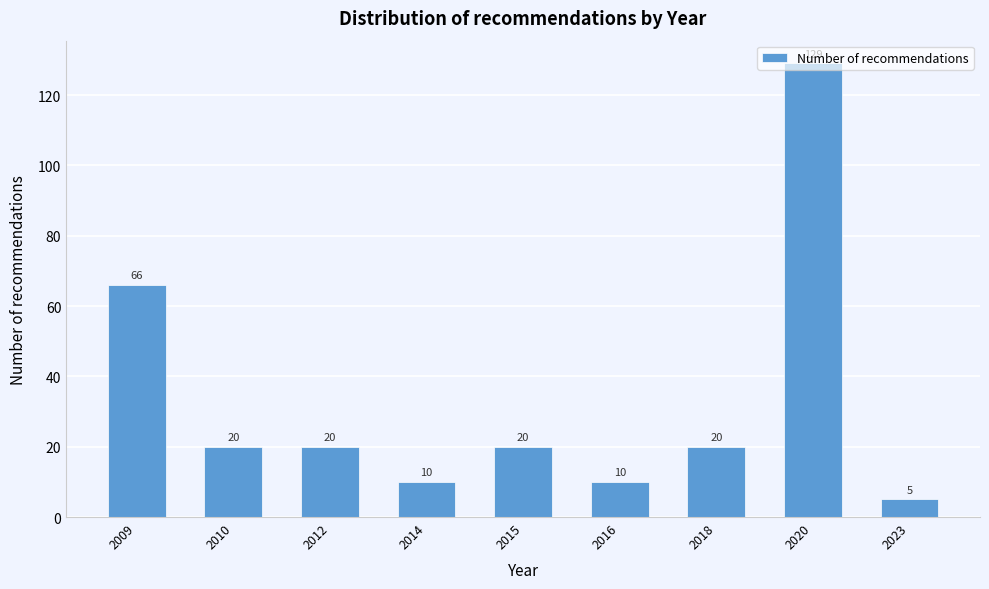

What is the minimum value shown in the chart?

5